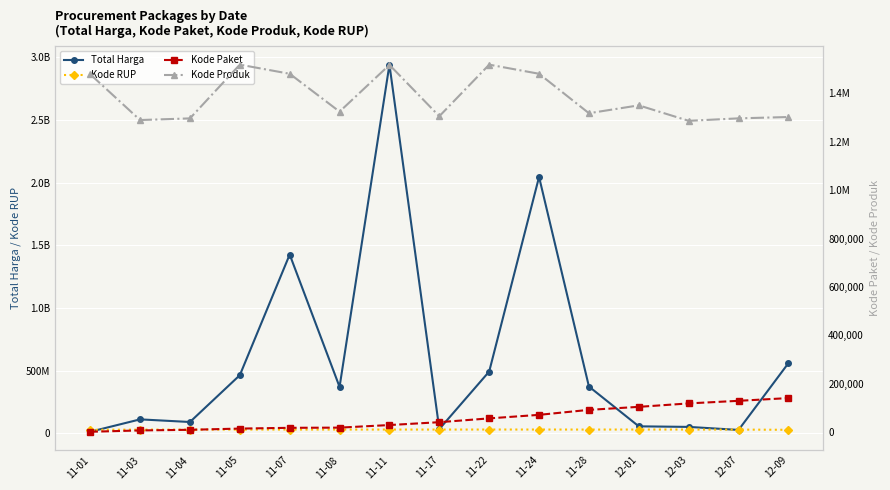

Reading left to right, transcribe all the data shown in this chart.

Total Harga: 12787500	111661270	90672075	464002100	1425867900	370566000	2939954240	34292000	493000000	2044725200	373404000	56152800	51601000	27412000	559971000
Kode RUP: 28171087	30089034	30089034	30372232	30428912	30361227	30478474	30416731	30636058	30670893	30363247	30745112	30527421	30089034	28497118
Kode Paket: 464	5997	8601	13652	16823	17580	28271	40112	55826	70453	91101	103541	117783	128516	139817
Kode Produk: 1479674	1290116	1296948	1519264	1481562	1324912	1518309	1305852	1519260	1481562	1318333	1350905	1286873	1297110	1302598